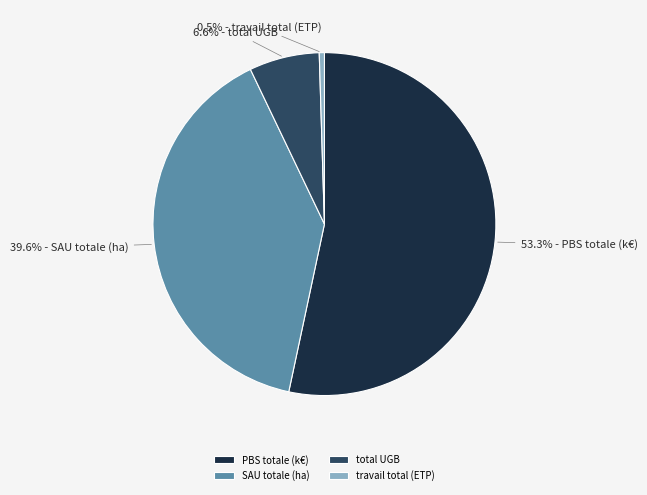

To the nearest percent, what percentage of the pie is total UGB?

7%